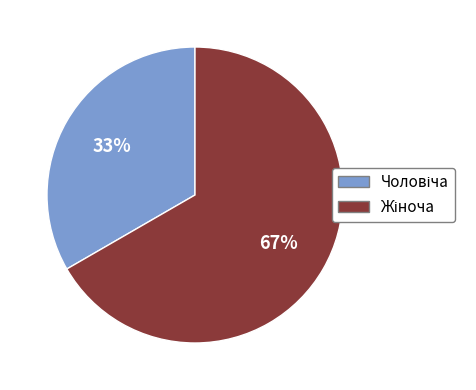

To the nearest percent, what is the average slice percentage?

50%